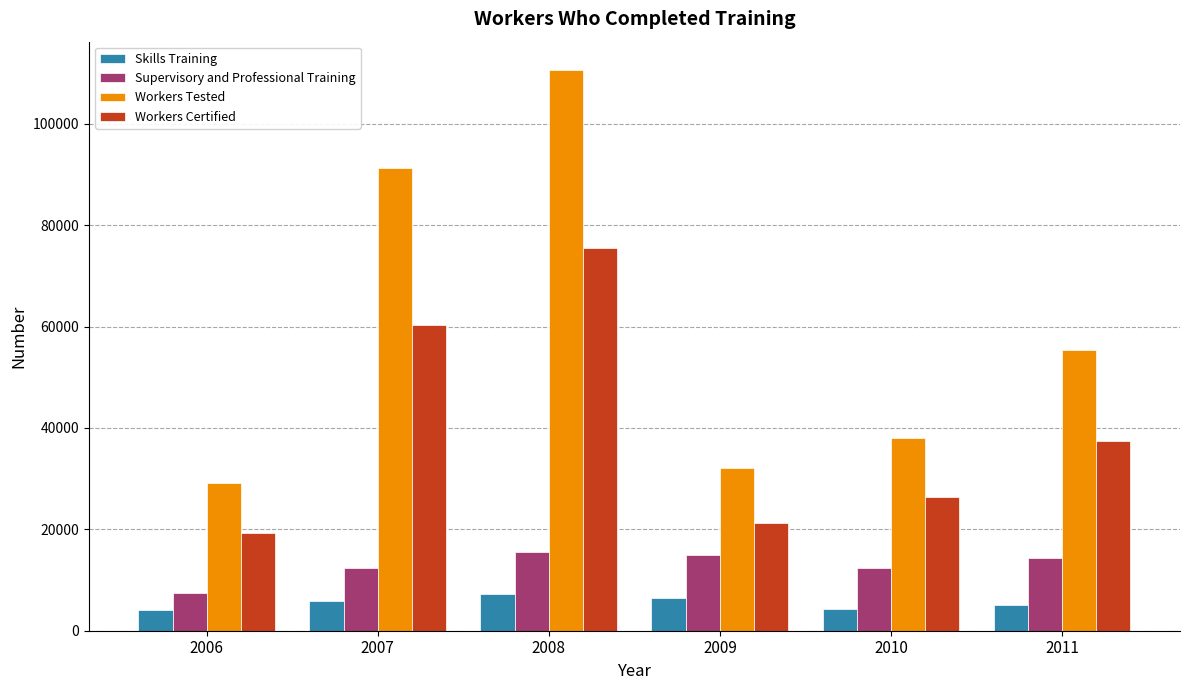

At which category is the sum across all series the highest?

2008